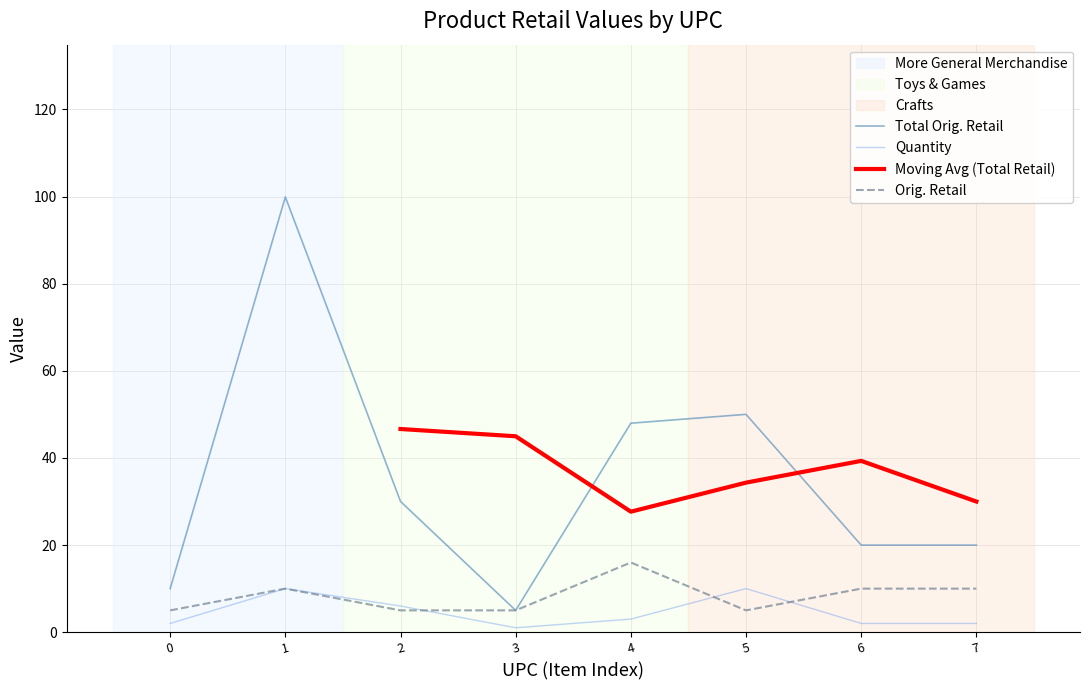

What is the highest value of the Total Orig. Retail series?

99.9